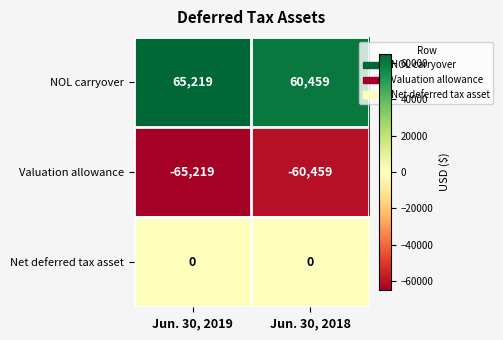

Reading right to left, what are all the values shown in this chart?

NOL carryover: 60459	65219
Valuation allowance: -60459	-65219
Net deferred tax asset: 0	0